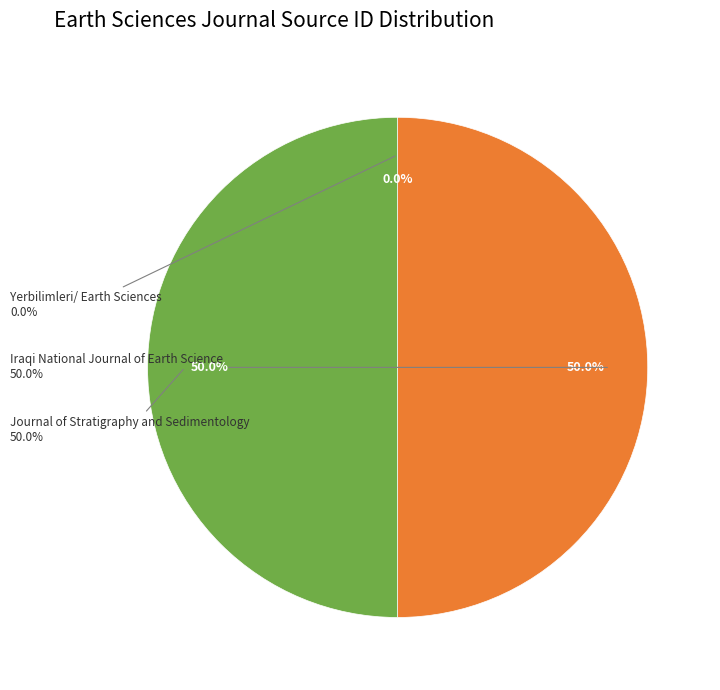

To the nearest percent, what is the average slice percentage?

33%